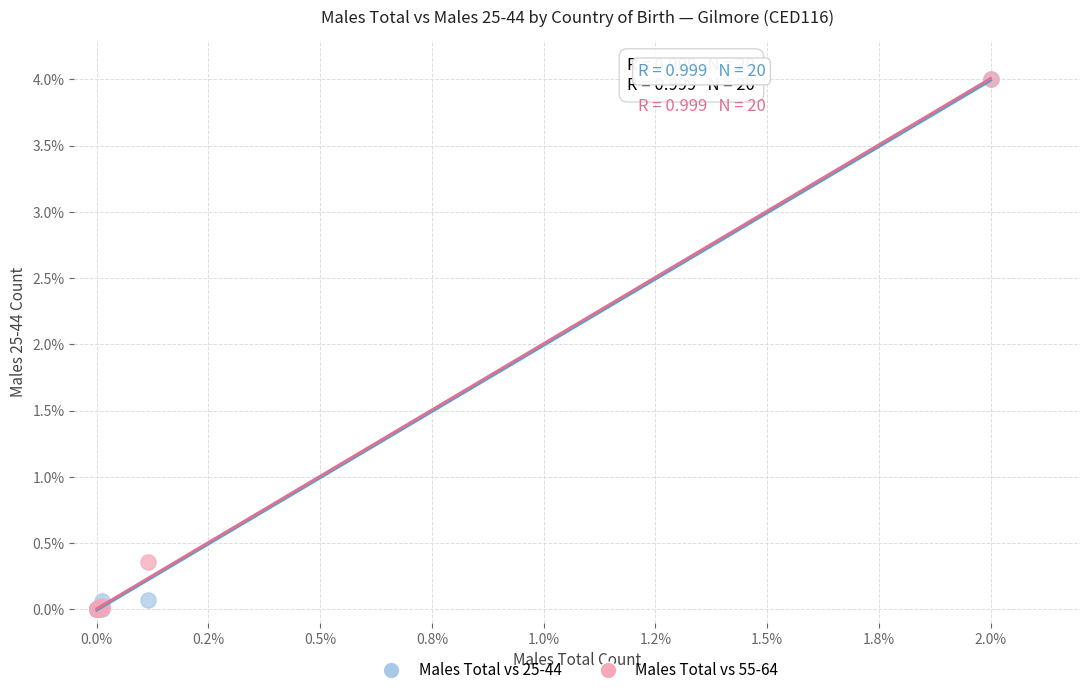

Across all series, what Y value is closest to 2?

0.4